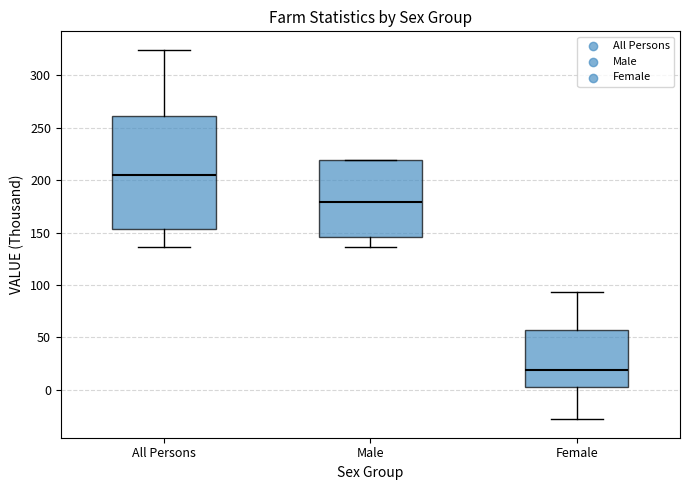

Which box is the tallest, from its lower edge to its upper edge?

All Persons